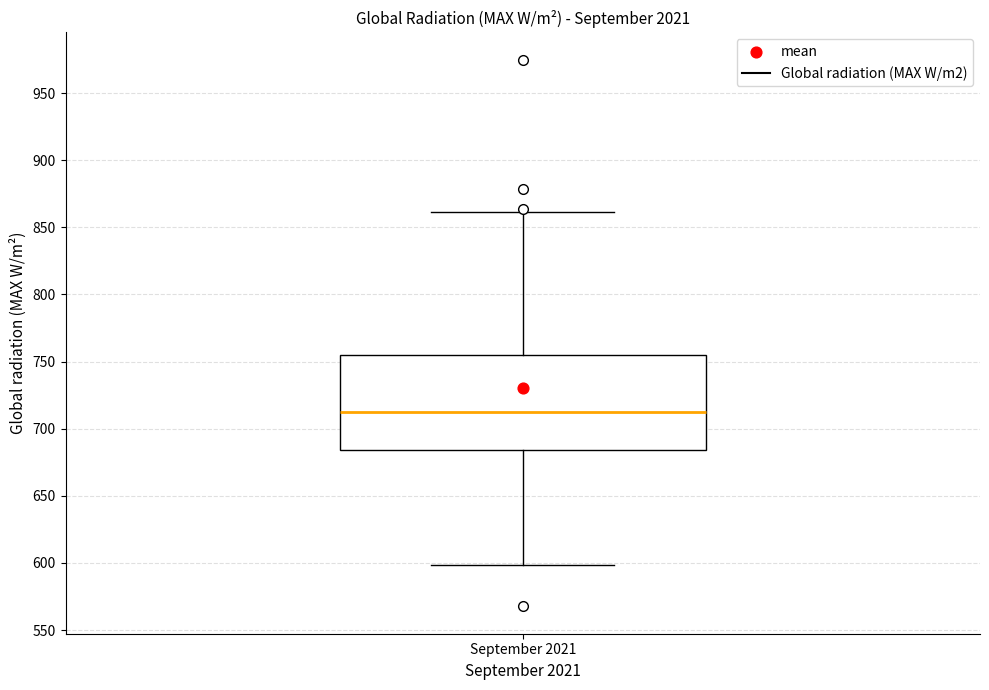

Read this box plot against the y-axis: the position of the median line, the range covered by the box, and the ends of both whiskers. The values are not printed on the chart, so give them approximately, as read against the axis.

median 715, box 685 to 755, whiskers 600 to 860